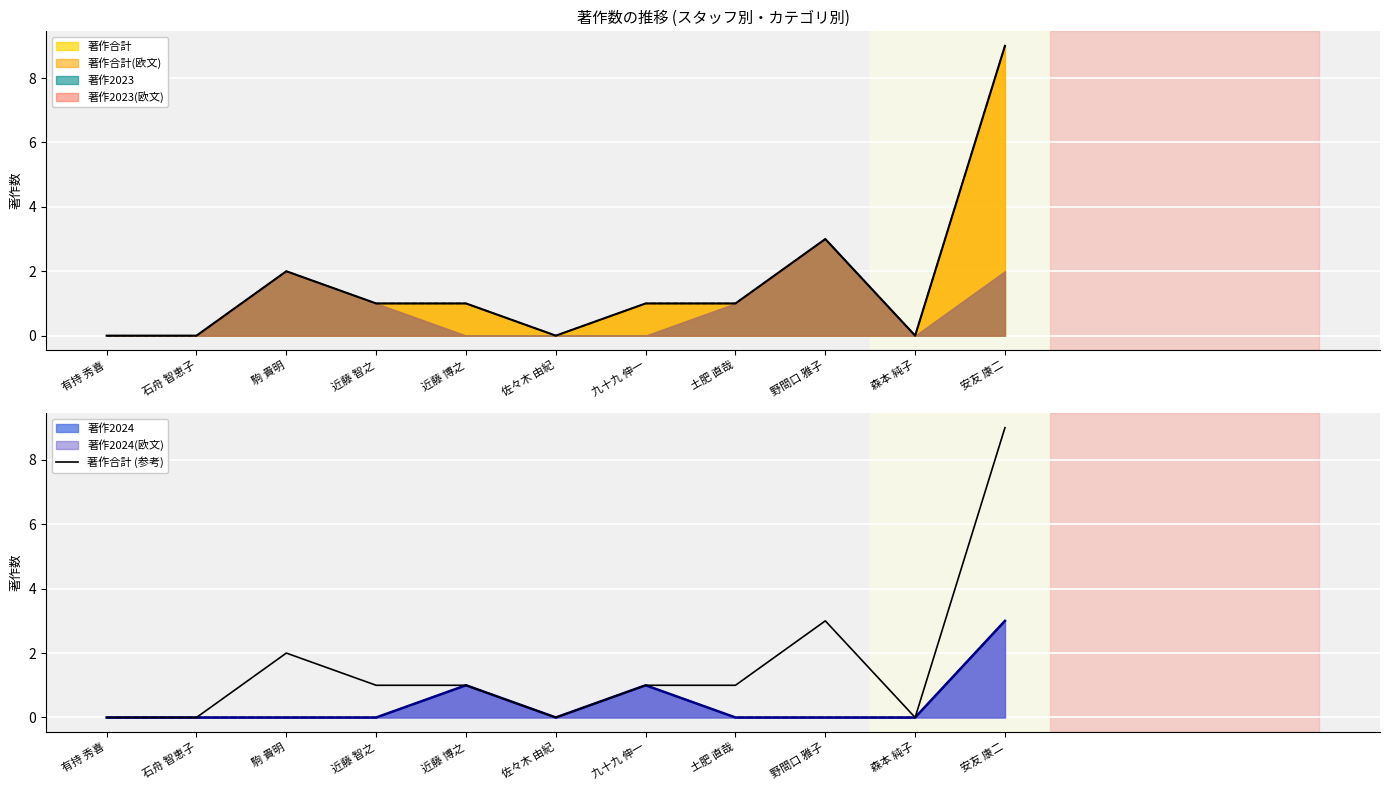

Which label corresponds to the largest value in the chart?

安友 康二